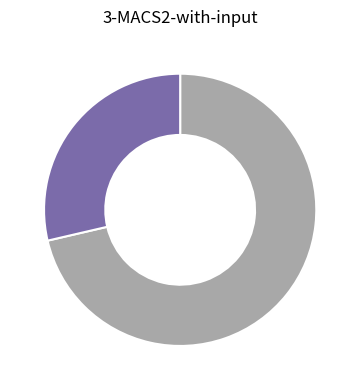

Does any single category account for the majority?

Yes